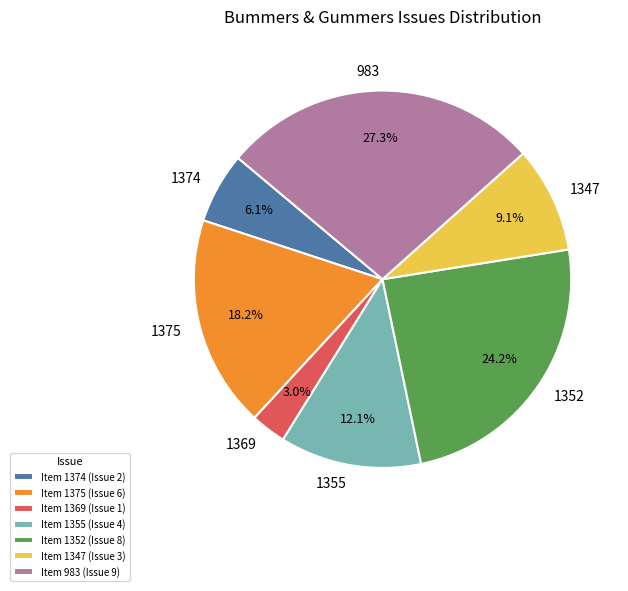

Is there any slice that represents more than half of the pie?

No